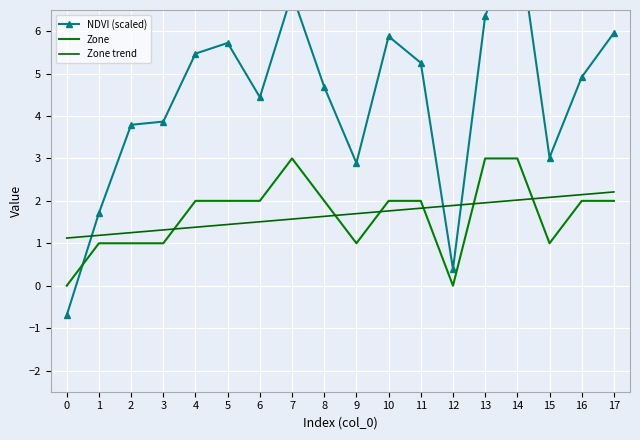

Which series has the largest total across all categories?

NDVI (scaled)